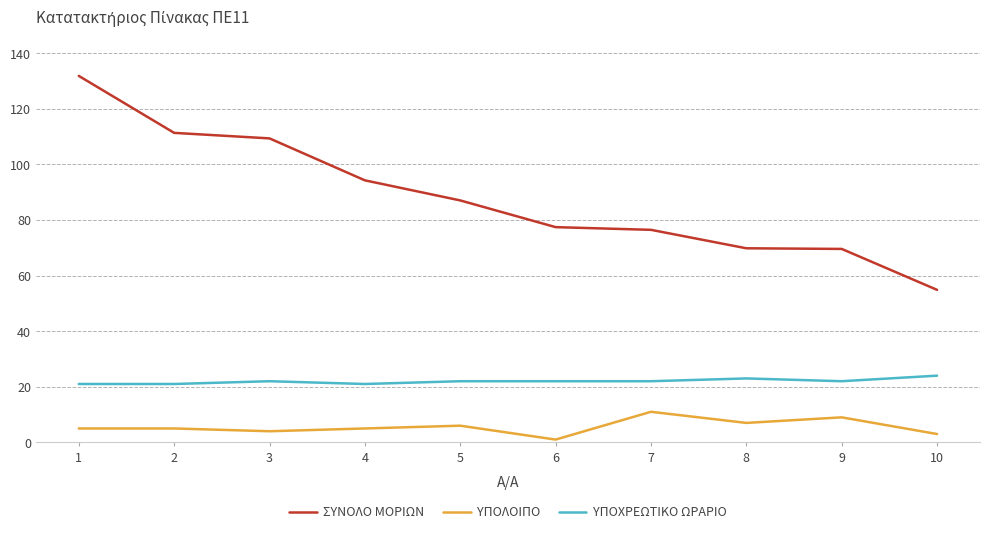

Rank the series at 7 from lowest to highest value.

ΥΠΟΛΟΙΠΟ, ΥΠΟΧΡΕΩΤΙΚΟ ΩΡΑΡΙΟ, ΣΥΝΟΛΟ ΜΟΡΙΩΝ